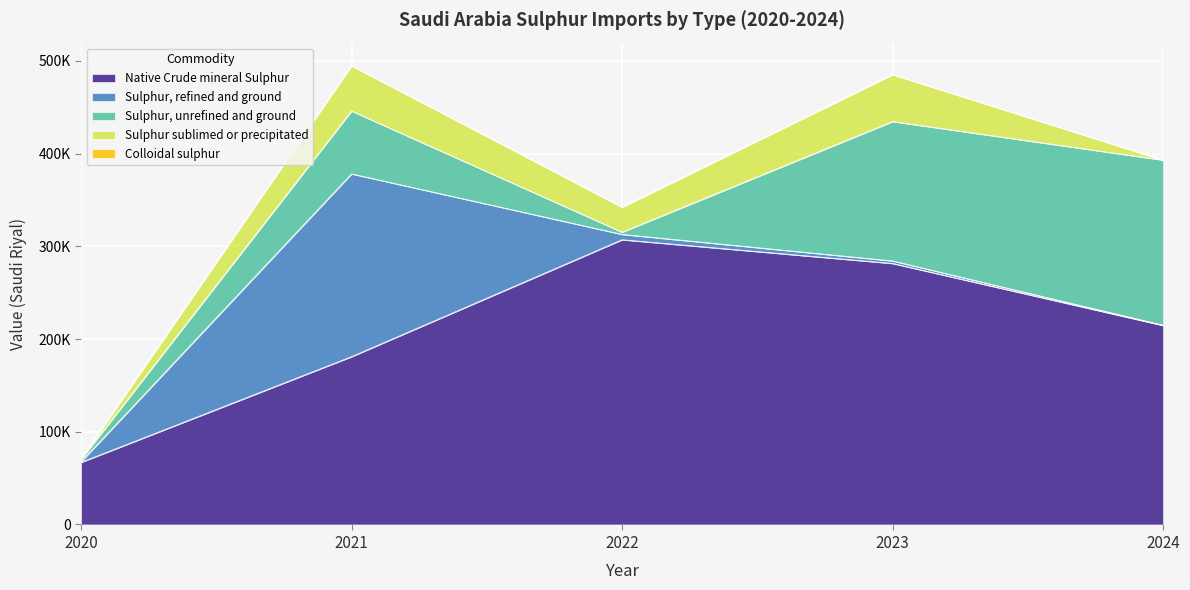

True or false: Colloidal sulphur has more than 1 points higher than both neighbors.

False